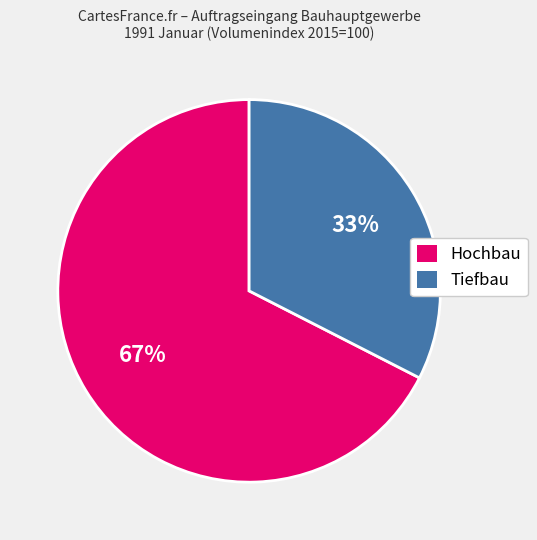

To the nearest percent, what percentage of the pie is Tiefbau?

33%